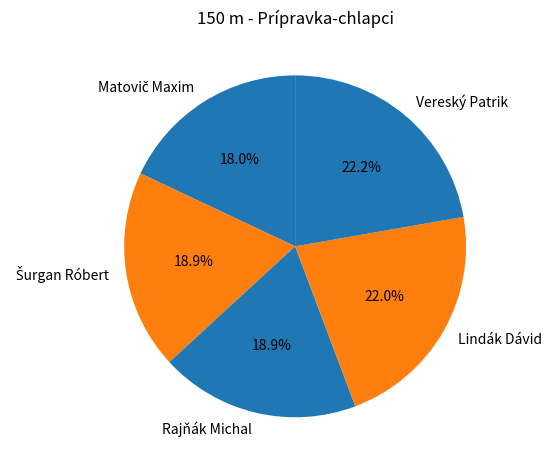

Is Lindák Dávid the majority of the pie?

No